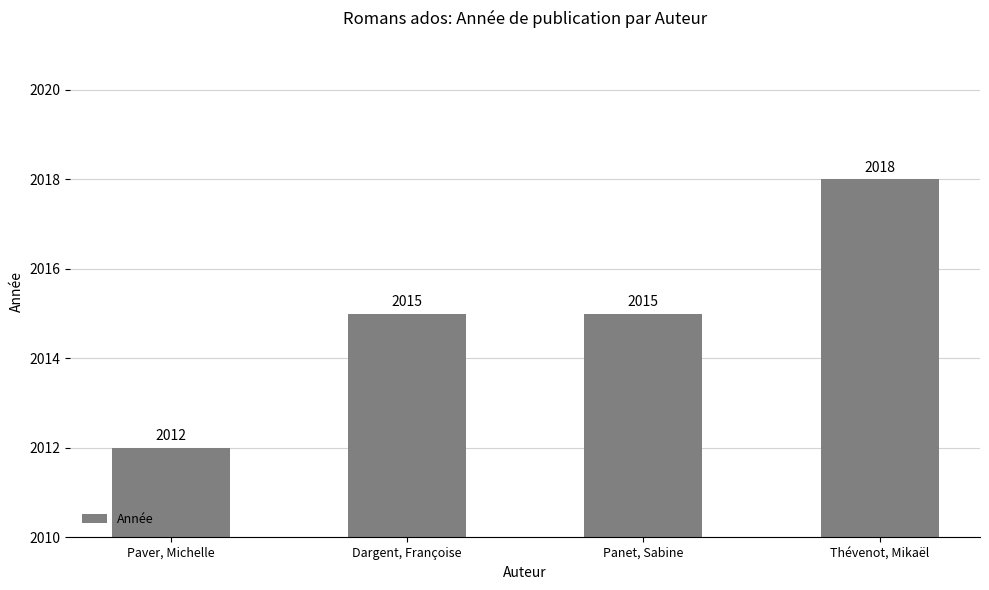

What is the difference between the maximum and minimum values?

6